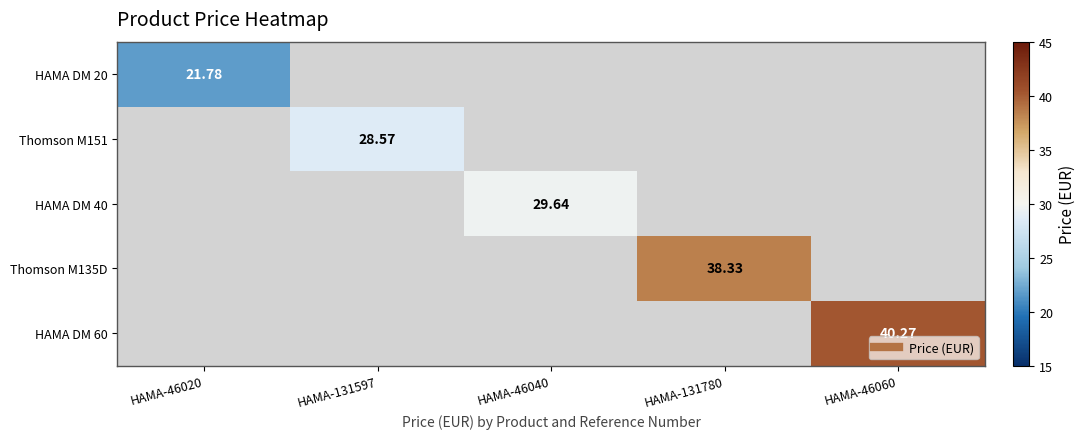

What is the greatest value displayed?

40.3